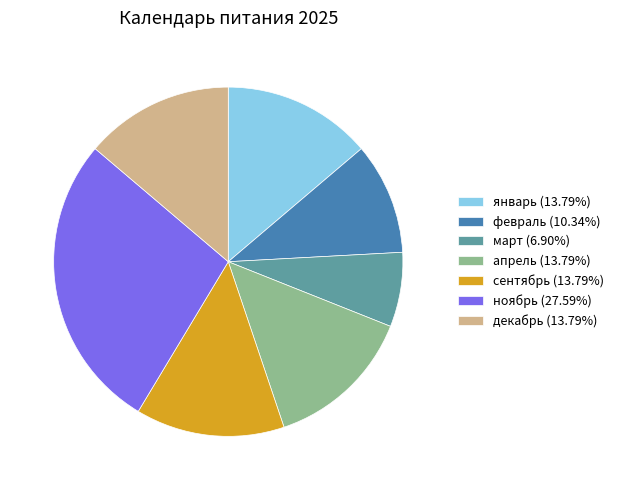

Do январь (13.79%) and ноябрь (27.59%) together represent more than half of the pie?

No